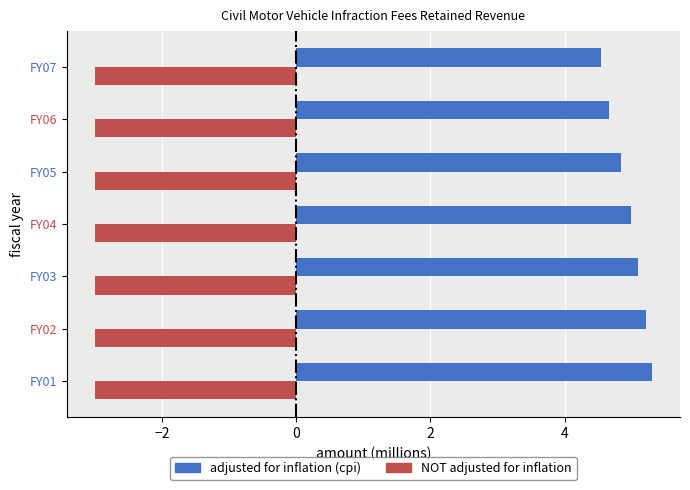

What is the maximum value shown in the chart?

5.3